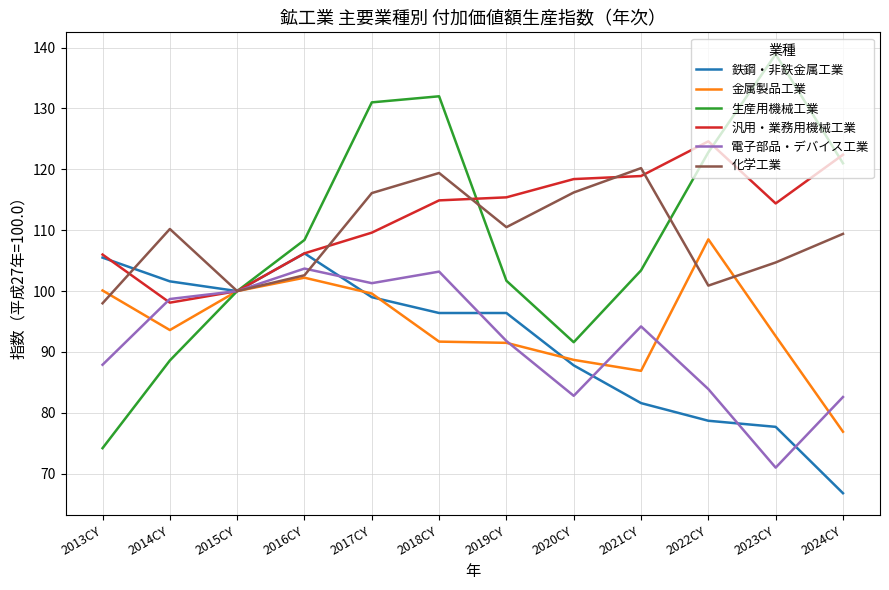

What value does the 汎用・業務用機械工業 series have at 2016CY?

106.2